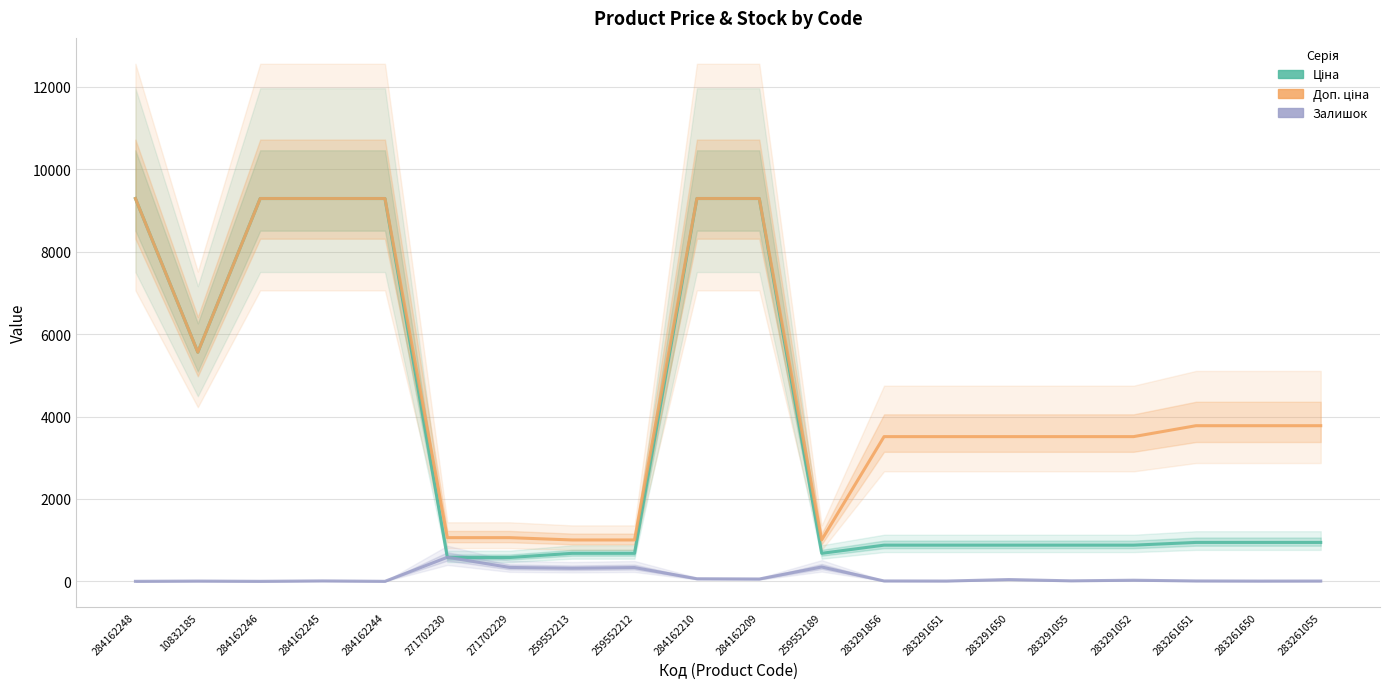

What is the maximum value shown in the chart?

9290.5